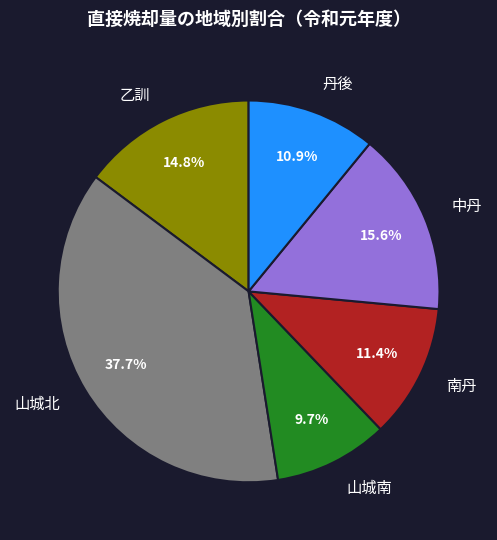

Is the sum of 乙訓 and 山城南 greater than half?

No